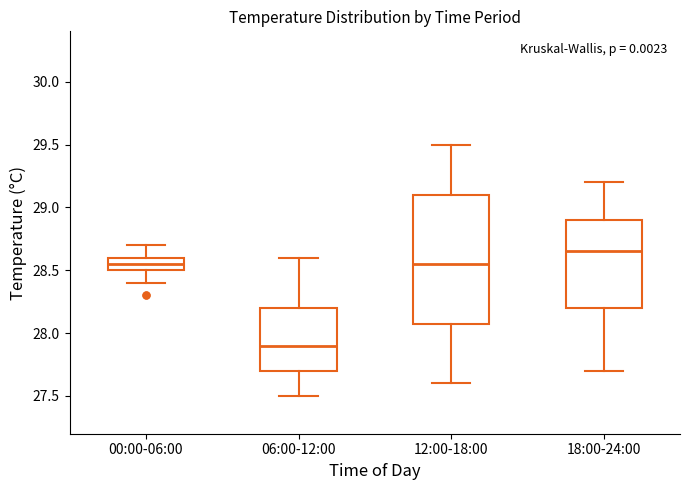

Where does the lower whisker of the box for 00:00-06:00 end on the y-axis? The values are not printed on the chart, so give them approximately, as read against the axis.

28.40